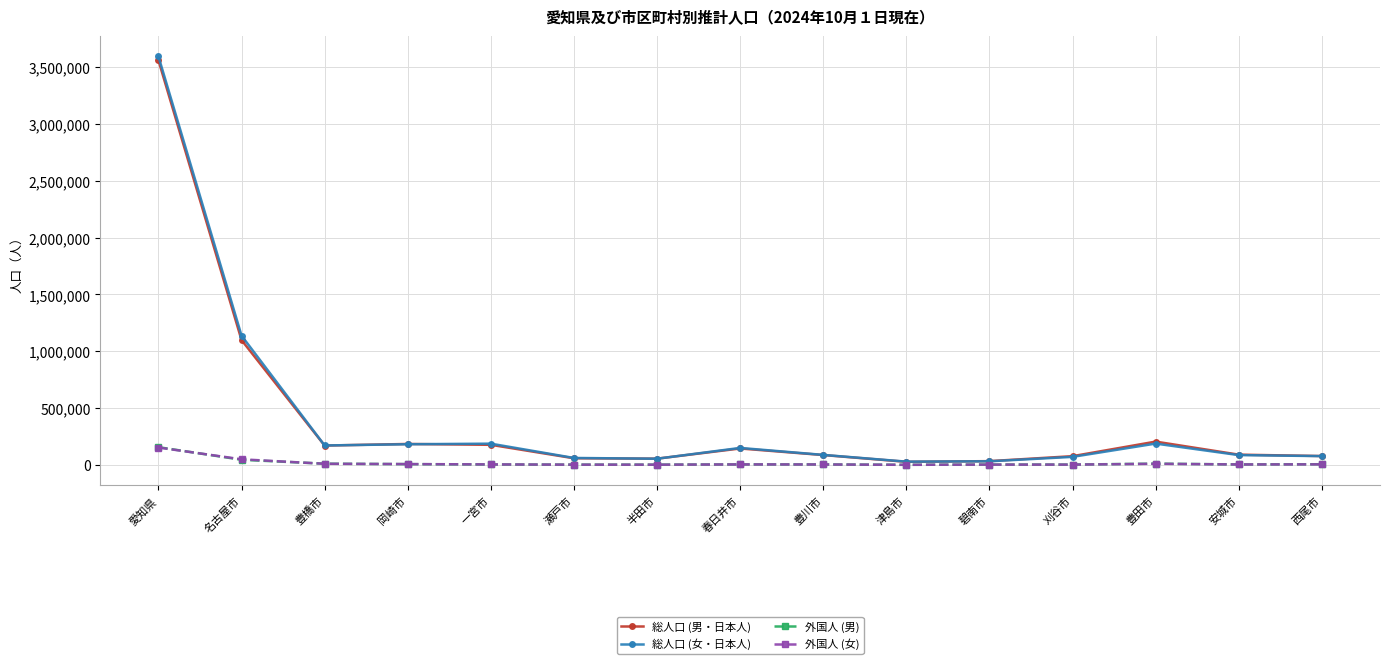

Where is 総人口 (女・日本人) nearest to the value 1811950?

名古屋市